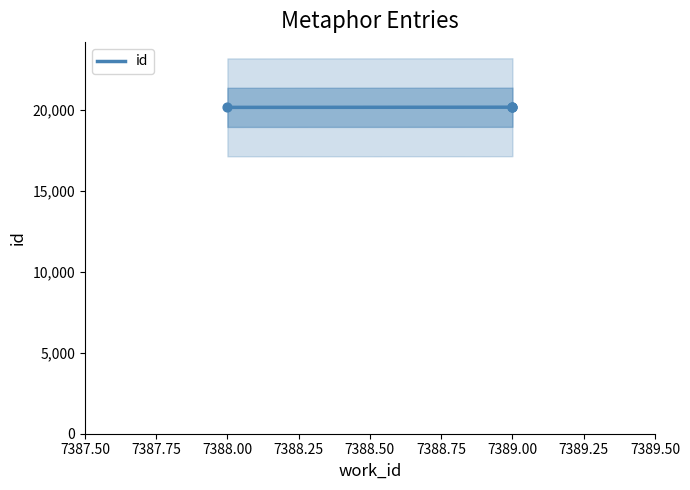

What is the highest value of the id series?

20172.0